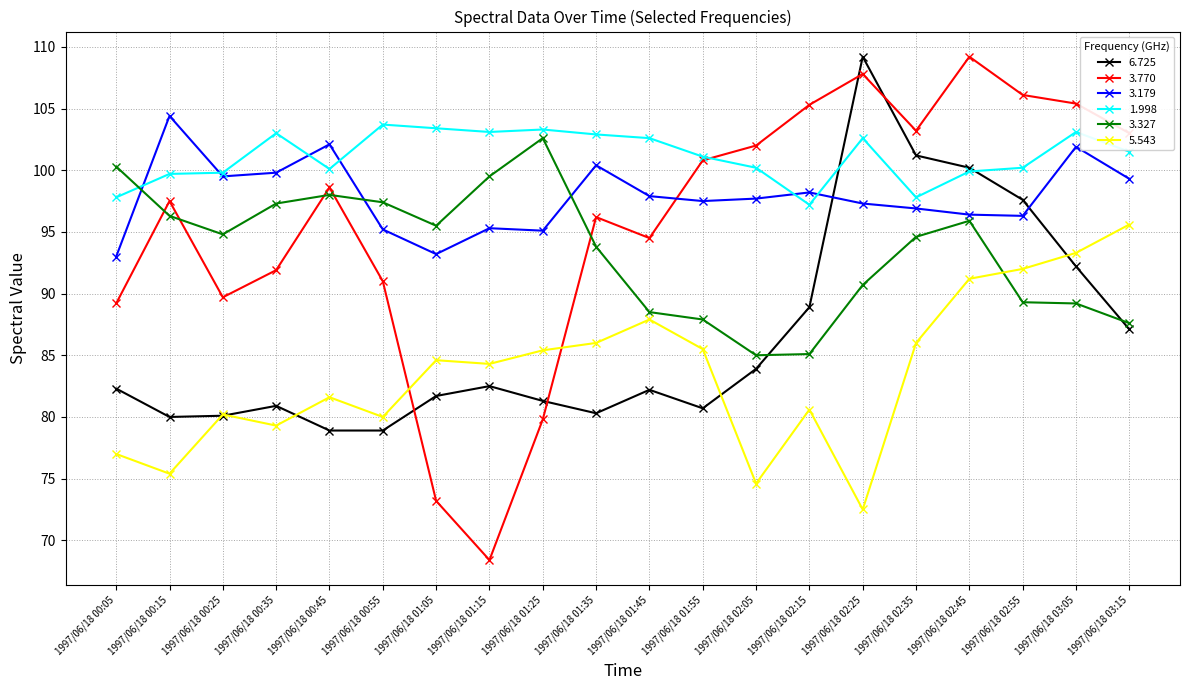

What position from the right is 1997/06/18 00:25?

18